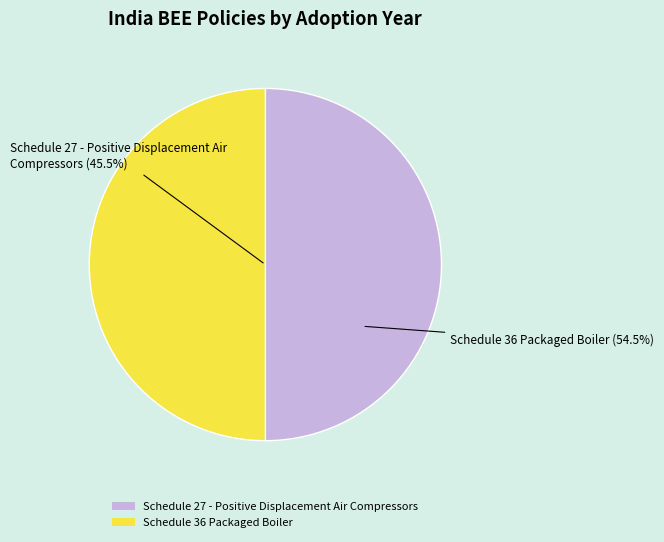

To the nearest percent, what is the average slice percentage?

50%